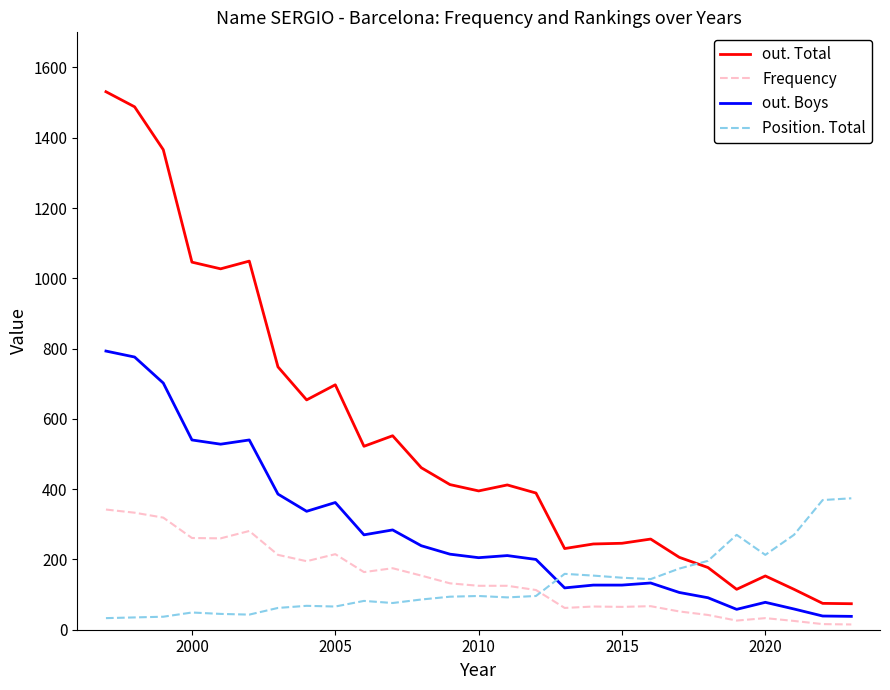

Which series has the widest spread of values?

out. Total